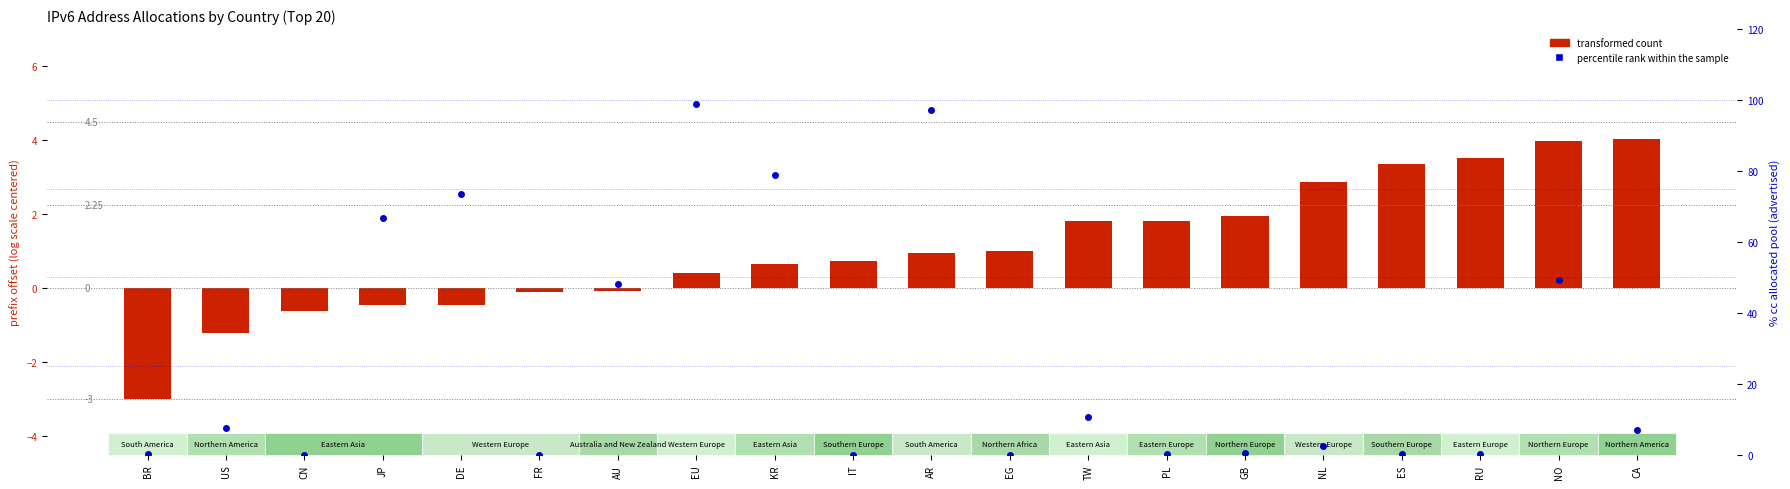

Which series contains the lowest Y value?

transformed count (prefix offset)